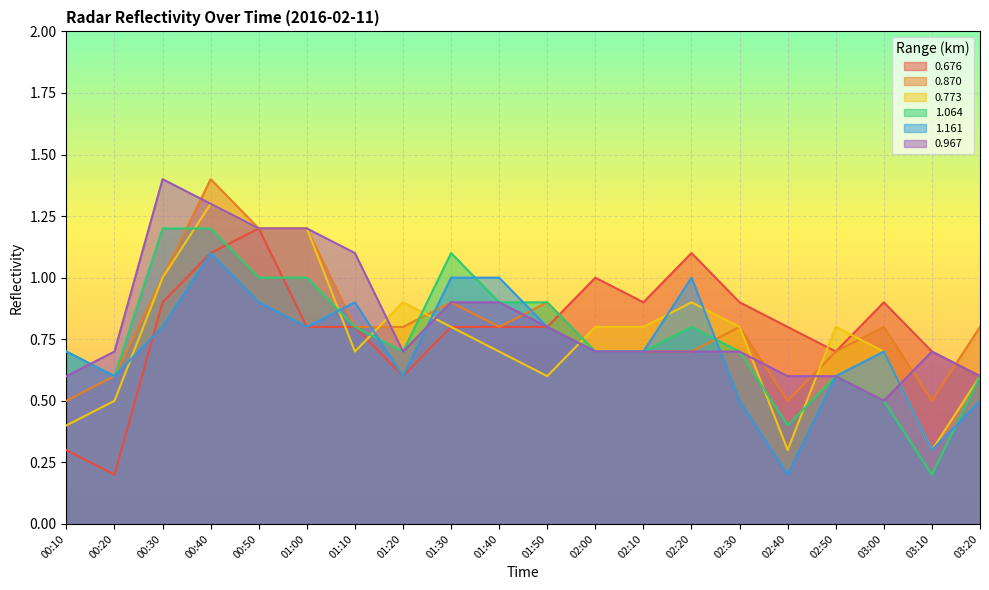

What is the maximum value for 1.064?

1.2